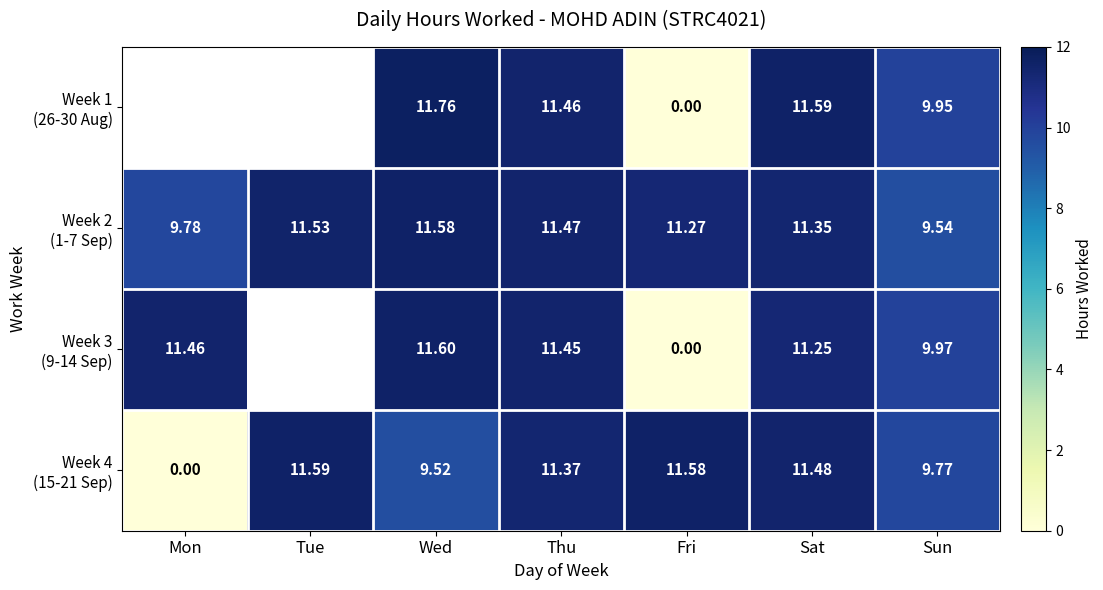

Where does the Week 4 (15-21 Sep) series first go above 11?

Tue